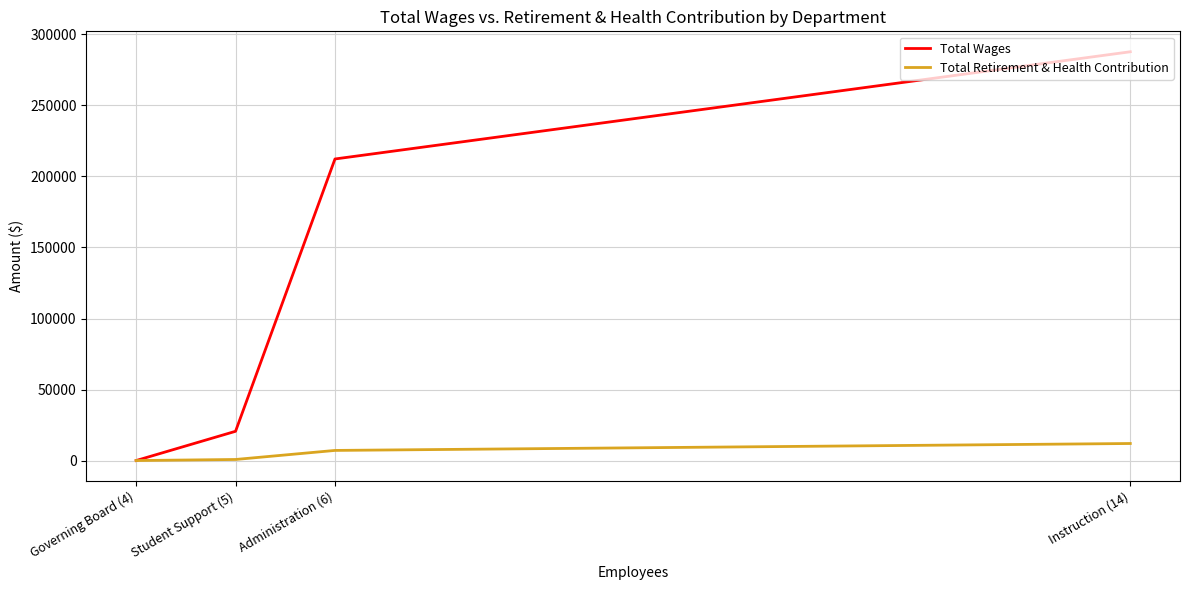

At which category does the chart reach its peak across all series?

Instruction (14)